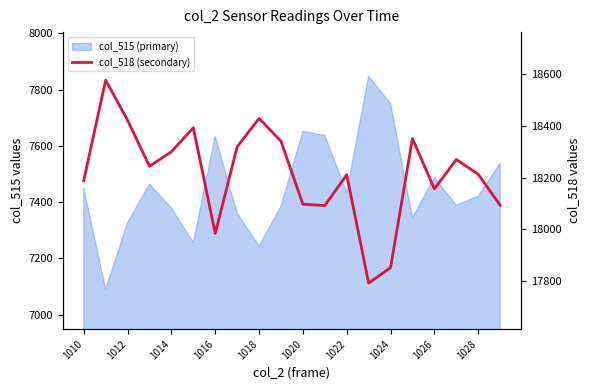

Is it true that the value at 13 is 4155?

False